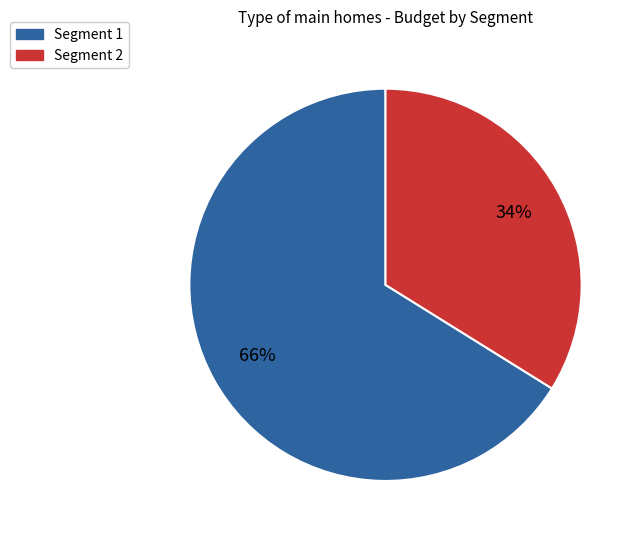

How many slices are in this pie chart?

2